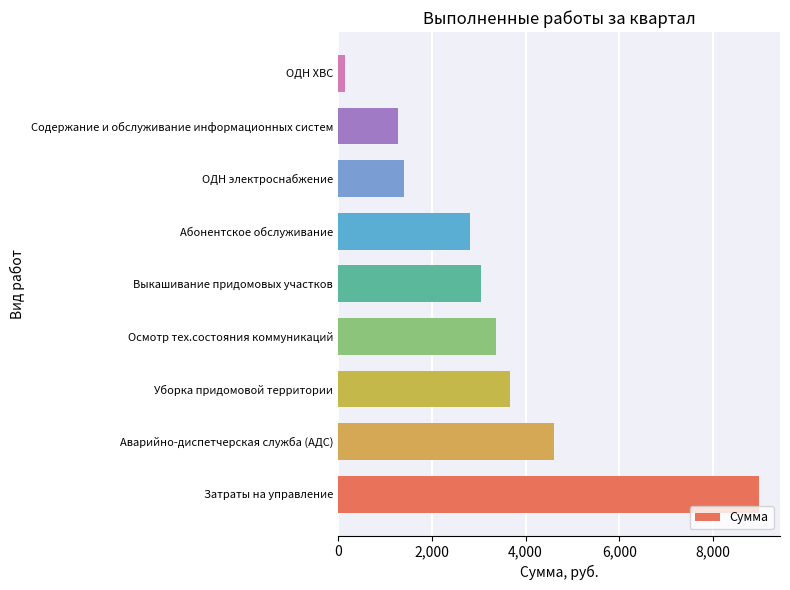

What is the difference between the maximum and second lowest values?

7693.2